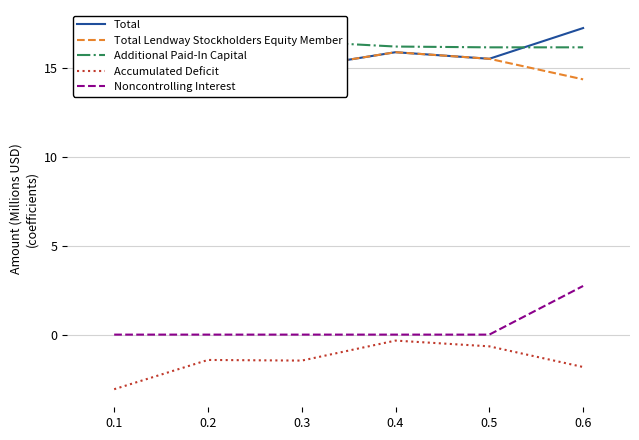

True or false: Additional Paid-In Capital and Total intersect in this chart.

True